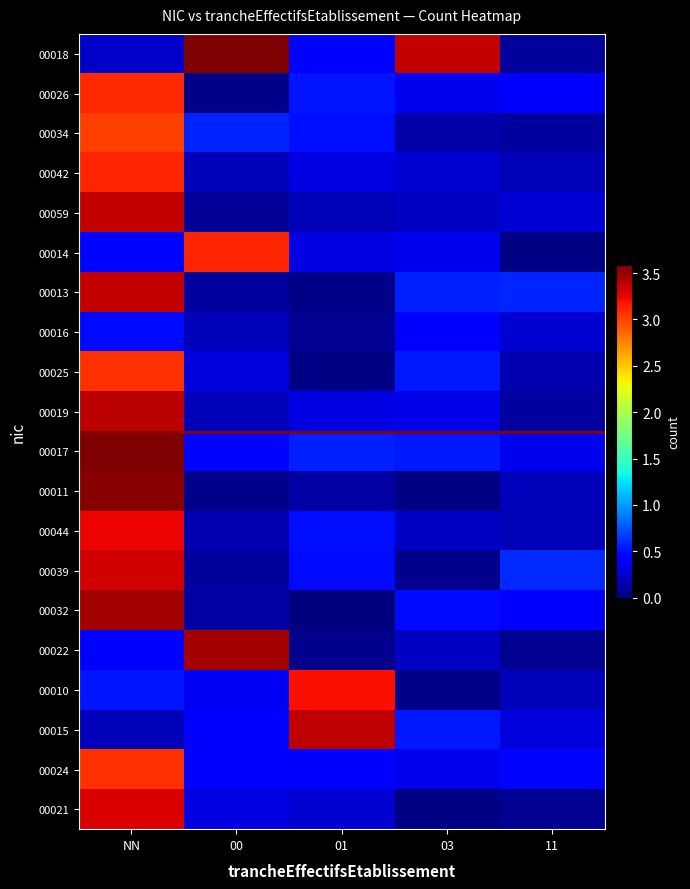

Which series changed the most between 03 and 11?

00018